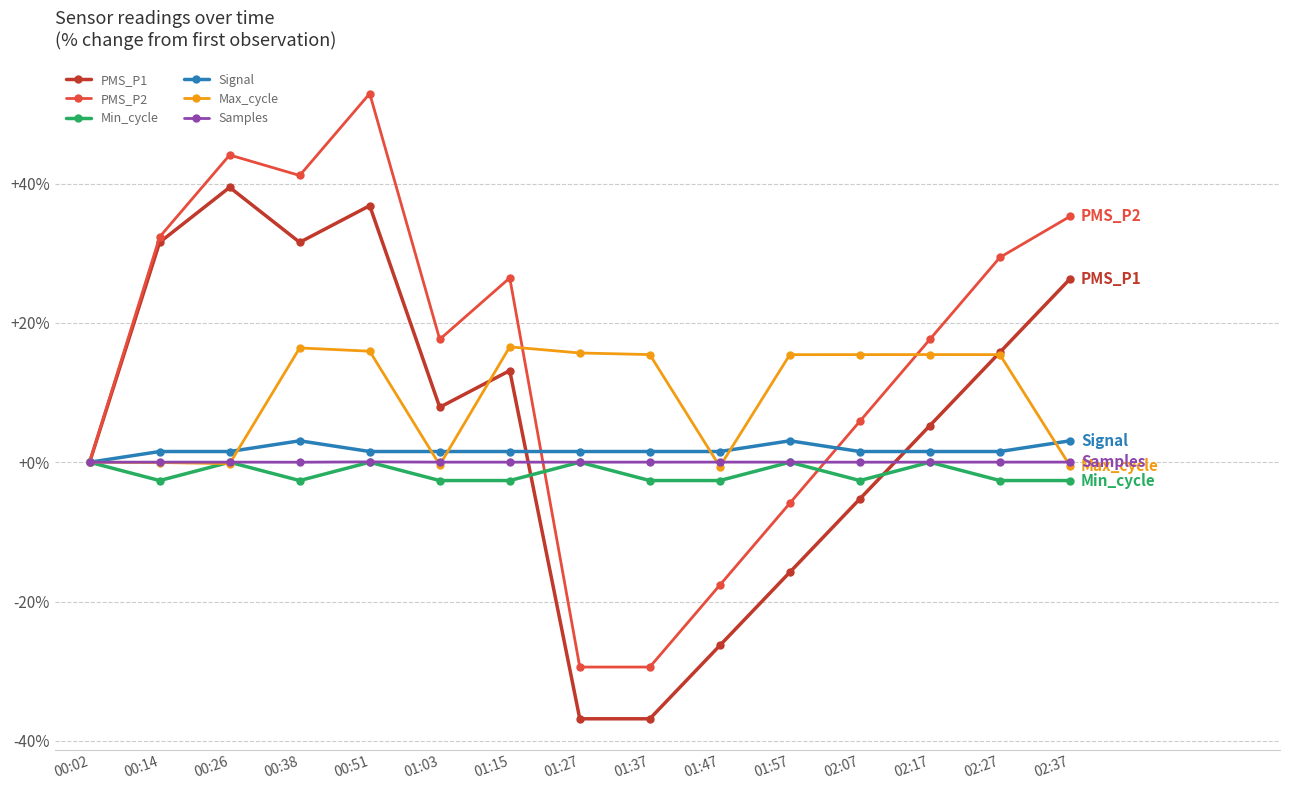

What position from the left is 02:17?

13